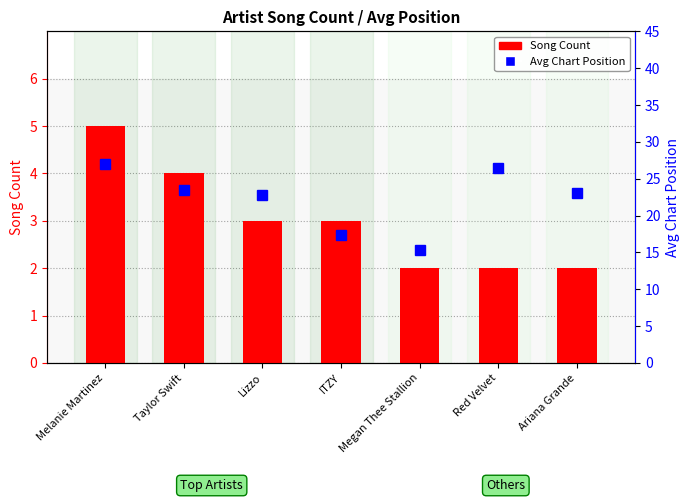

What is the average value of the Song Count series?

3.0